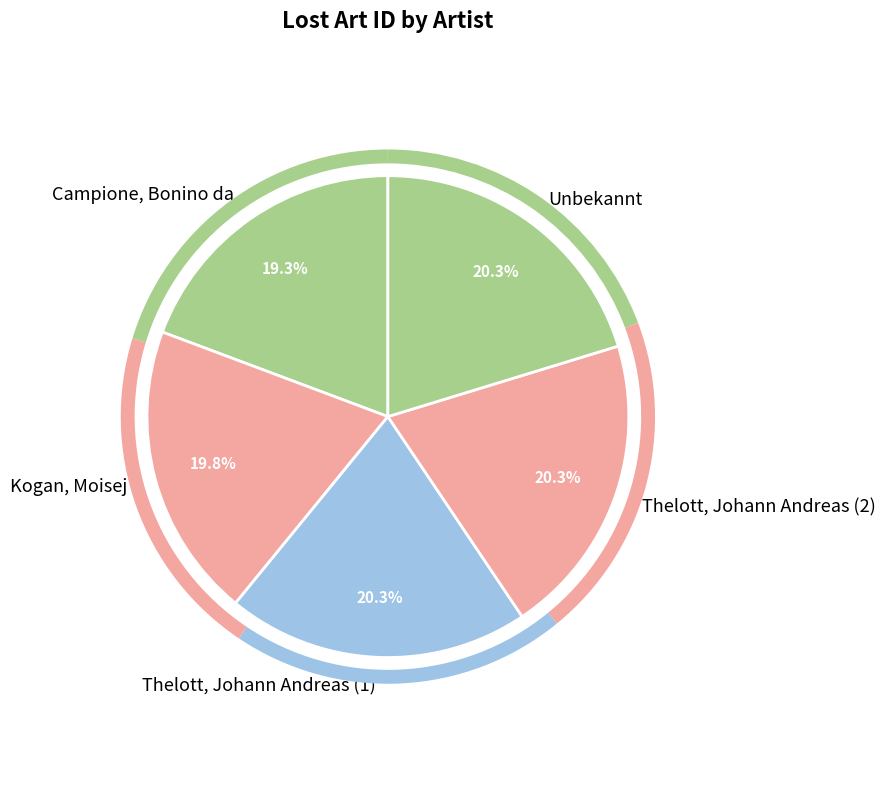

Which has a higher value, Thelott, Johann Andreas (1) or Kogan, Moisej?

Thelott, Johann Andreas (1)